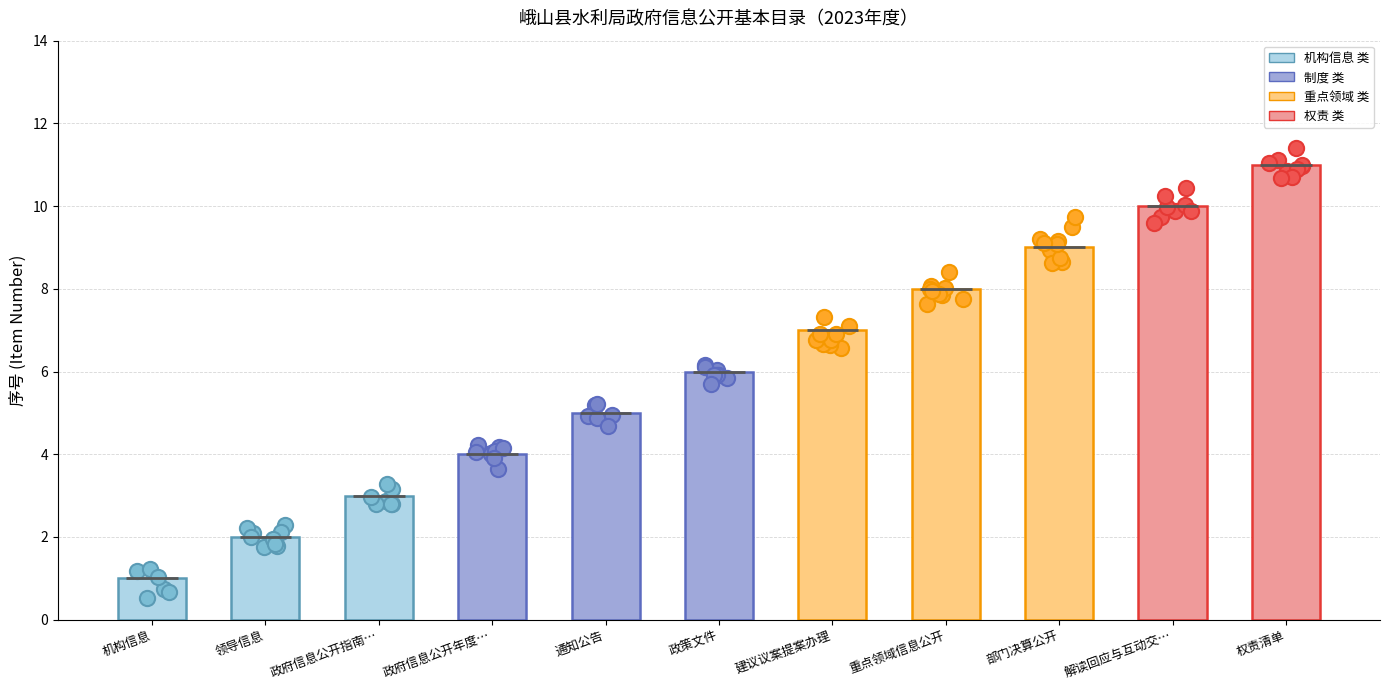

Which has a higher value, 部门决算公开 or 政策文件?

部门决算公开